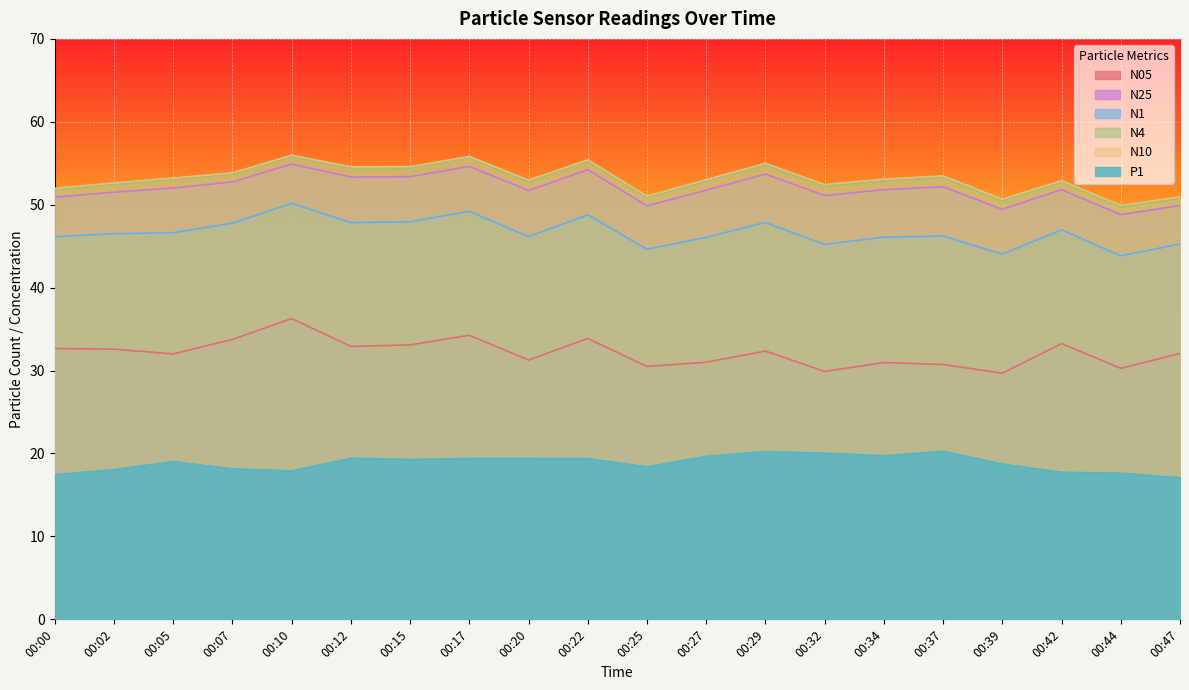

How many series are shown in this chart?

6